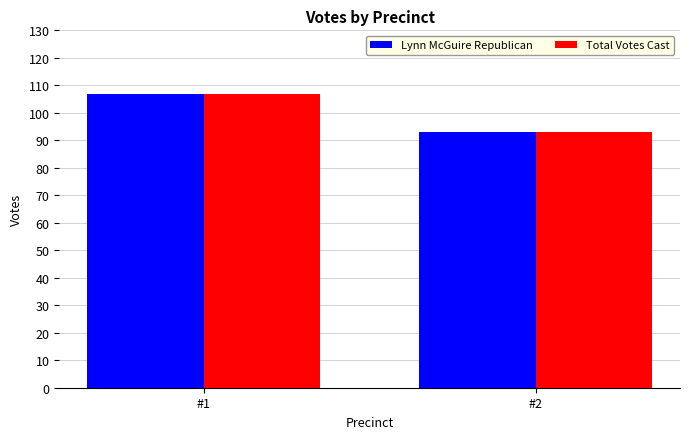

Reading left to right, extract all data points from this chart.

Lynn McGuire Republican: #1=107	#2=93
Total Votes Cast: #1=107	#2=93